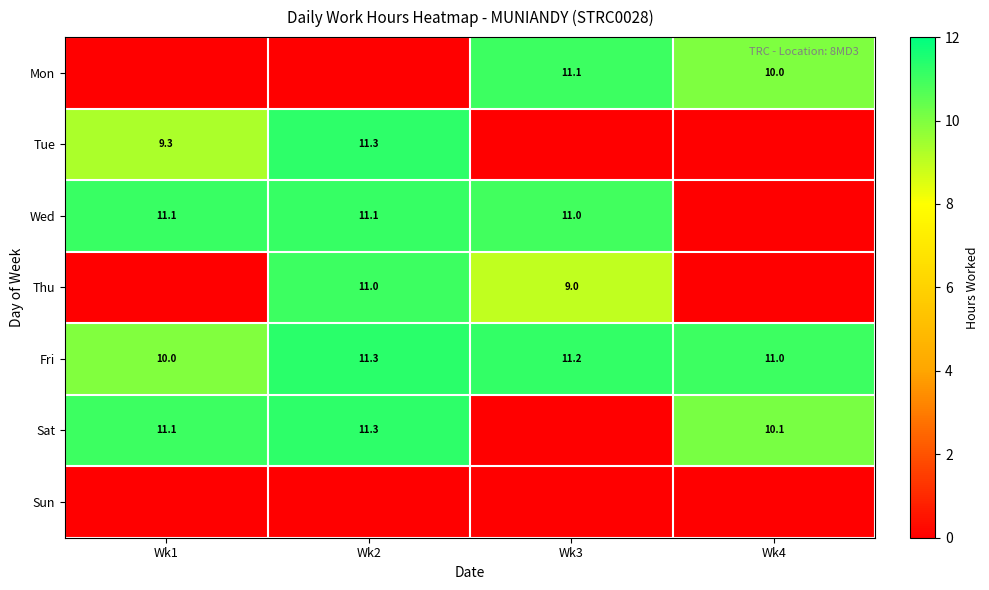

What is the average value of the Fri series?

10.9